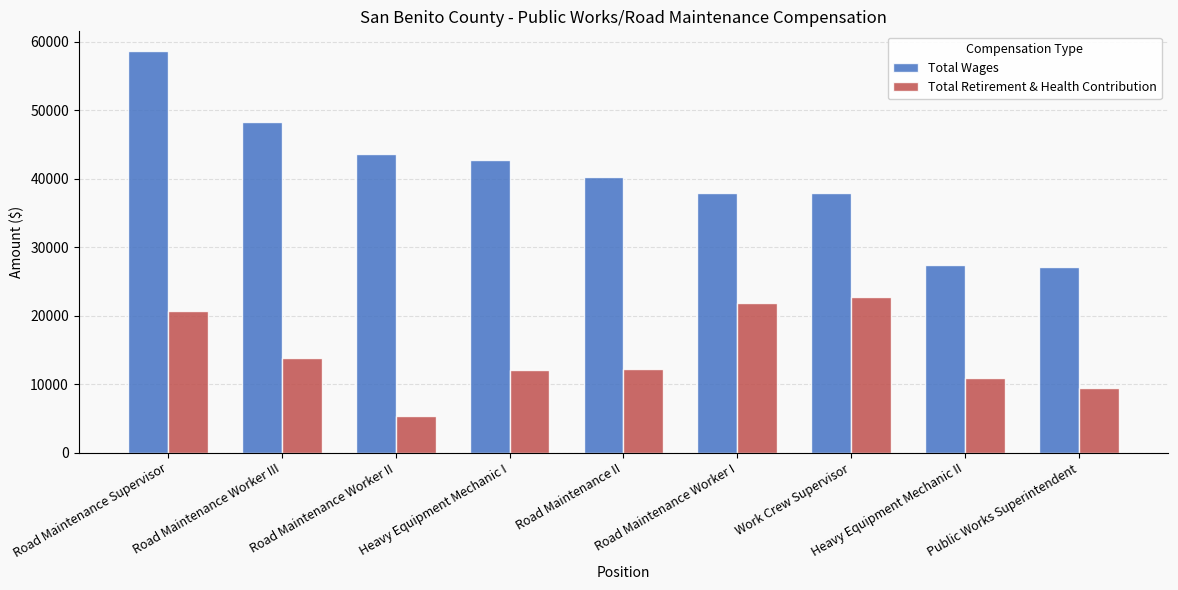

At Road Maintenance Worker II, list the series in order from smallest to largest.

Total Retirement & Health Contribution, Total Wages